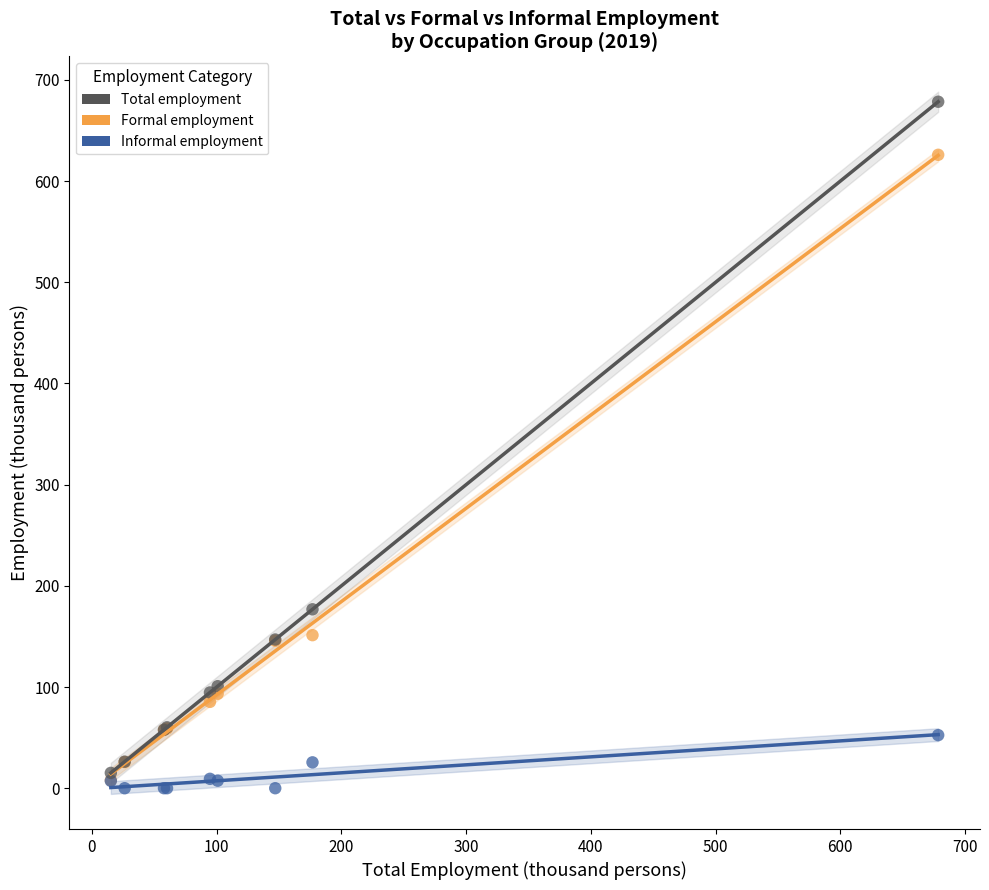

Across all series, what Y value is closest to 339?

176.8